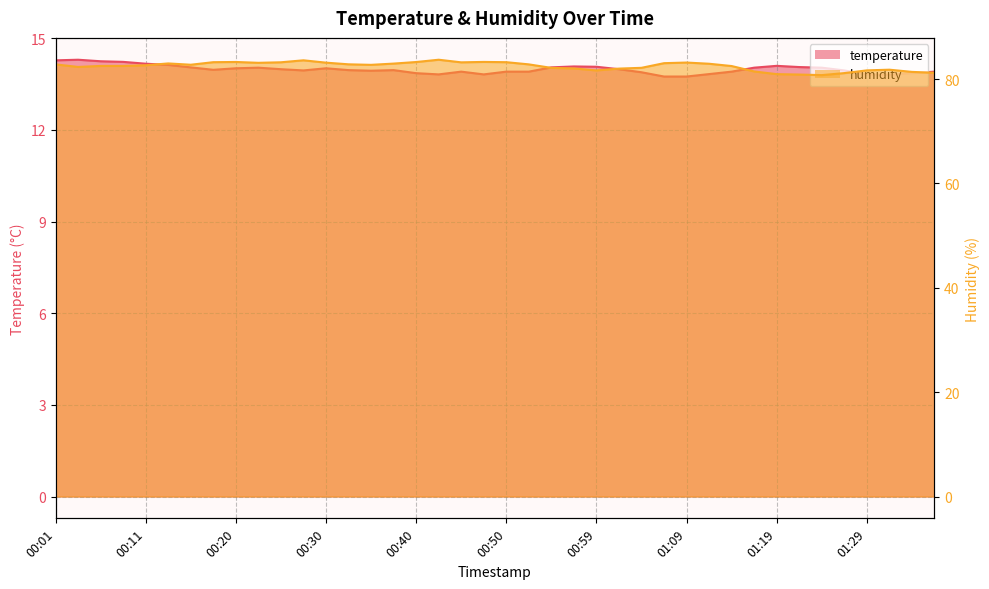

What is the average value of the humidity series?

82.5